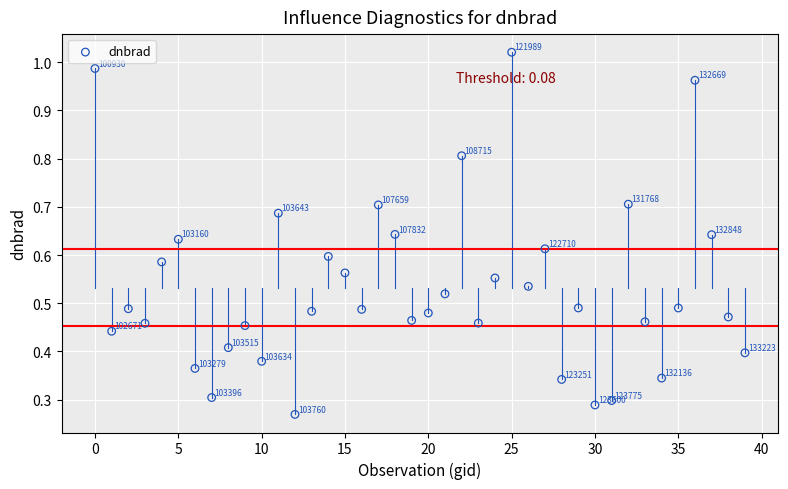

What is the range of Y values (max minus min)?

0.8